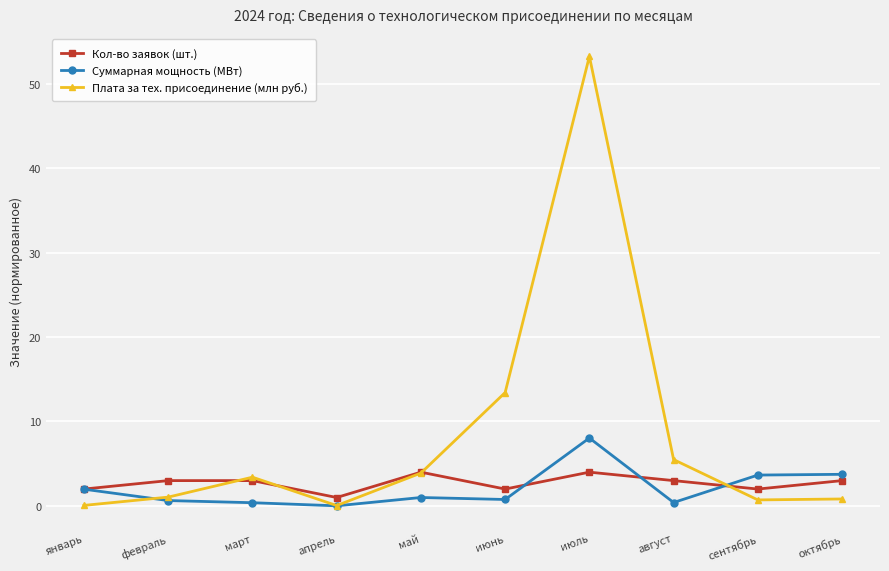

Rank the series by their maximum value, from lowest to highest.

Кол-во заявок (шт.), Суммарная мощность (МВт), Плата за тех. присоединение (млн руб.)